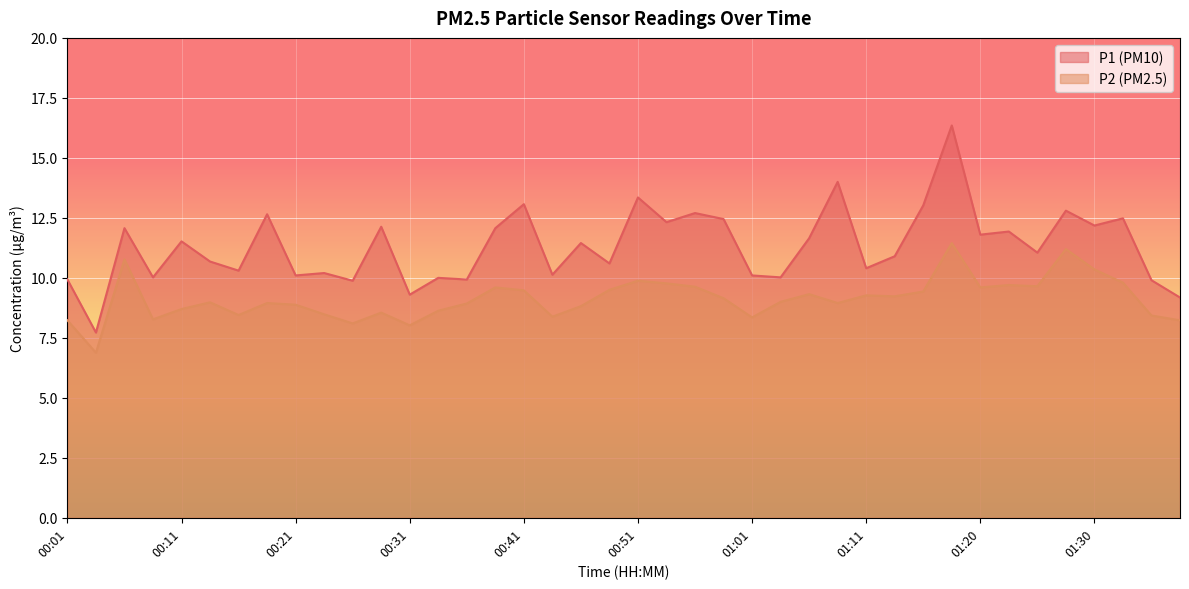

How many data points in P1 are above 11?

21